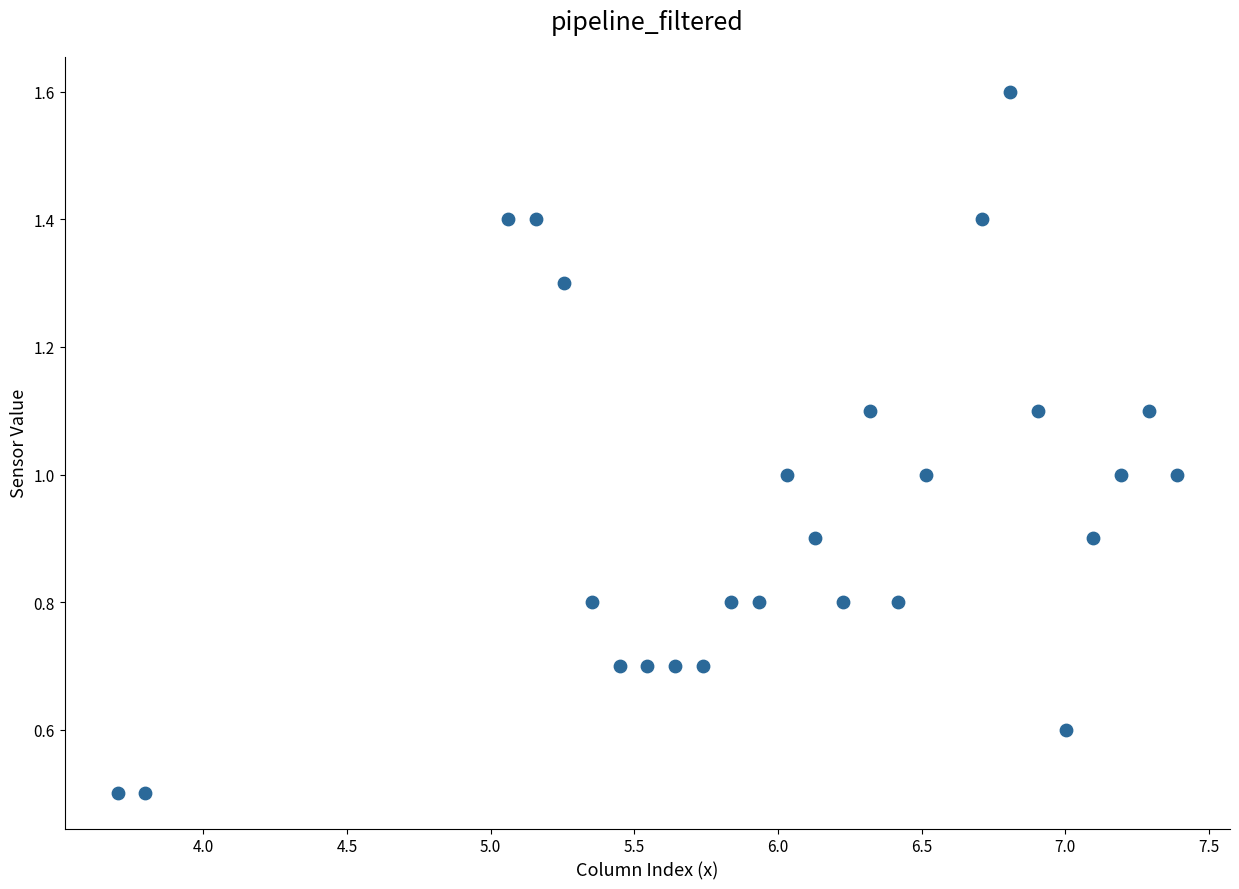

What is the range of Y values (max minus min)?

1.1